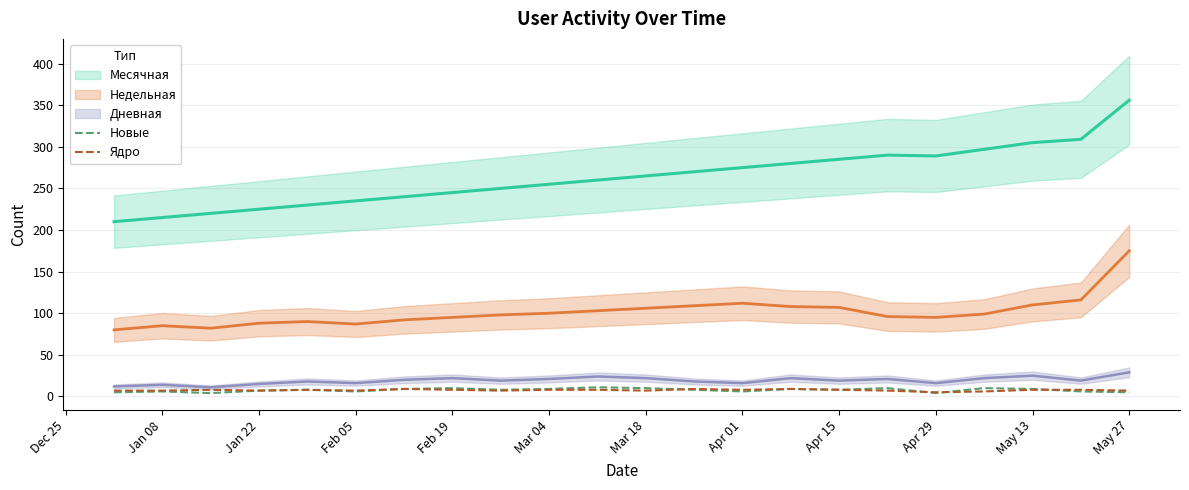

What is the highest value of the Ядро series?

9